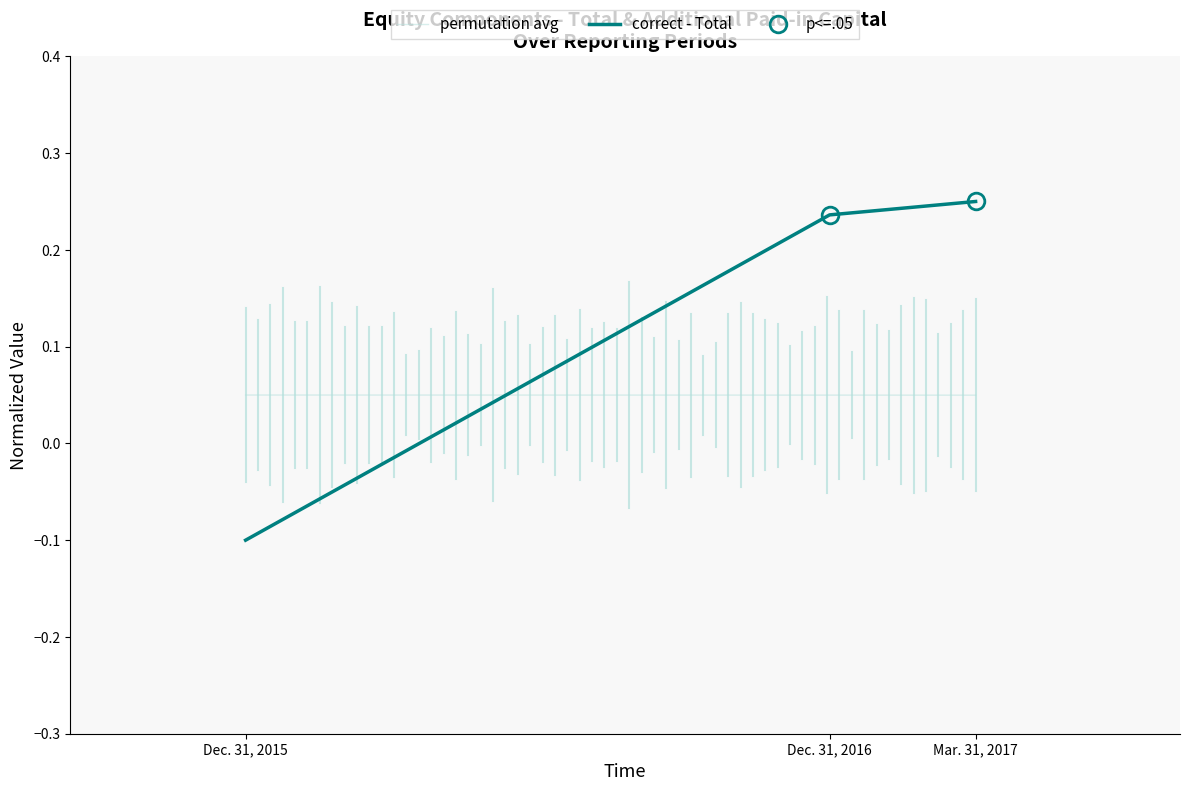

Reading left to right, extract all data points from this chart.

-0.1	0.2	0.2